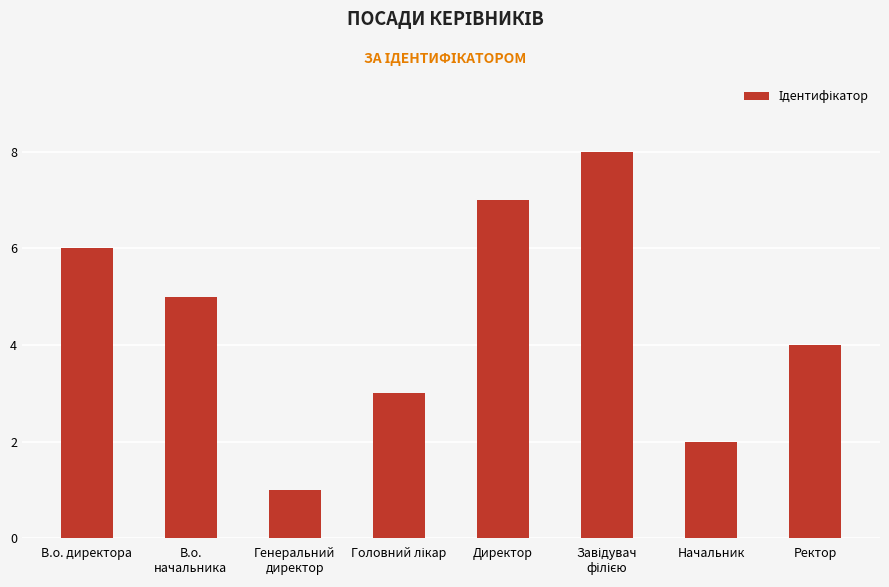

What is the sum of all values?

36